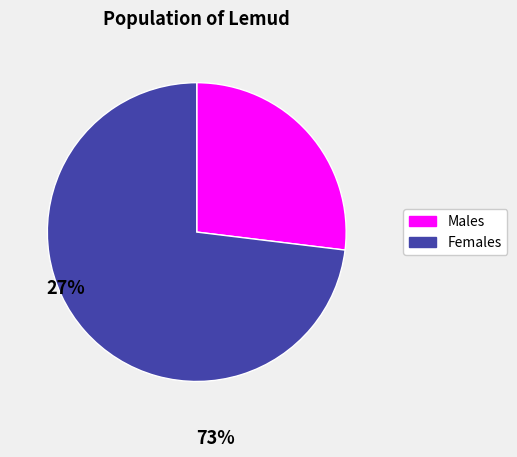

Is there a majority slice in this chart?

Yes